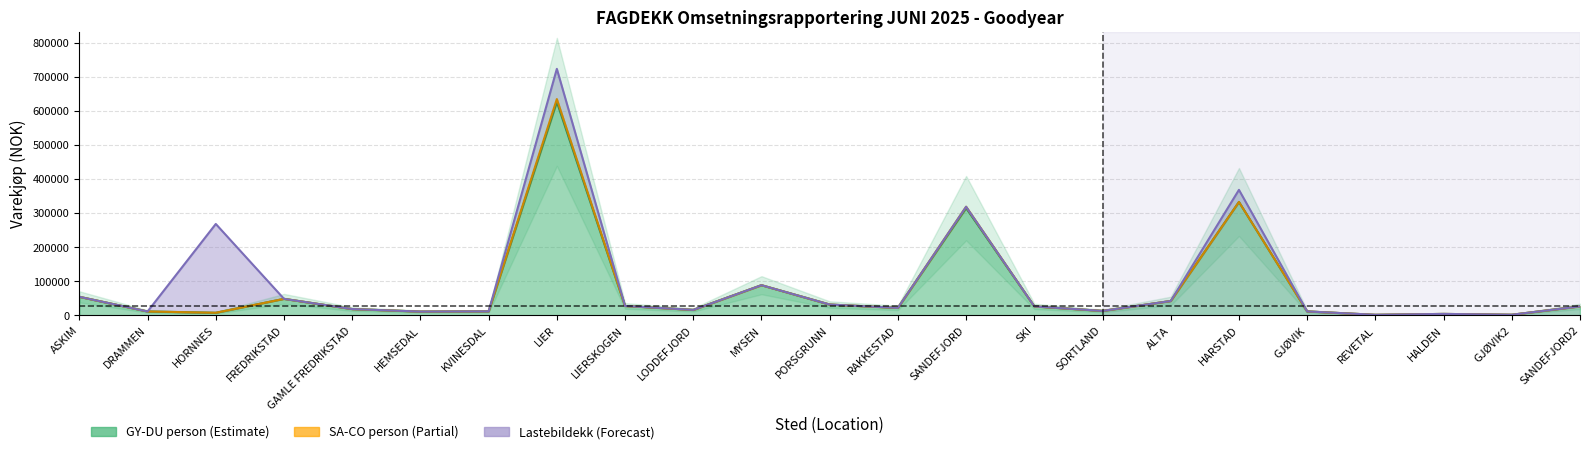

Is it true that GY_DU equals 127026.5 at 17?

False